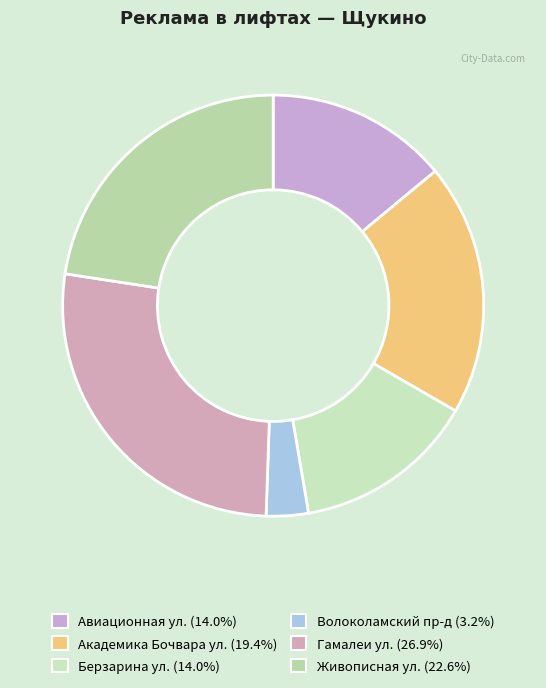

To the nearest percent, what percentage of the pie is Гамалеи ул.?

27%